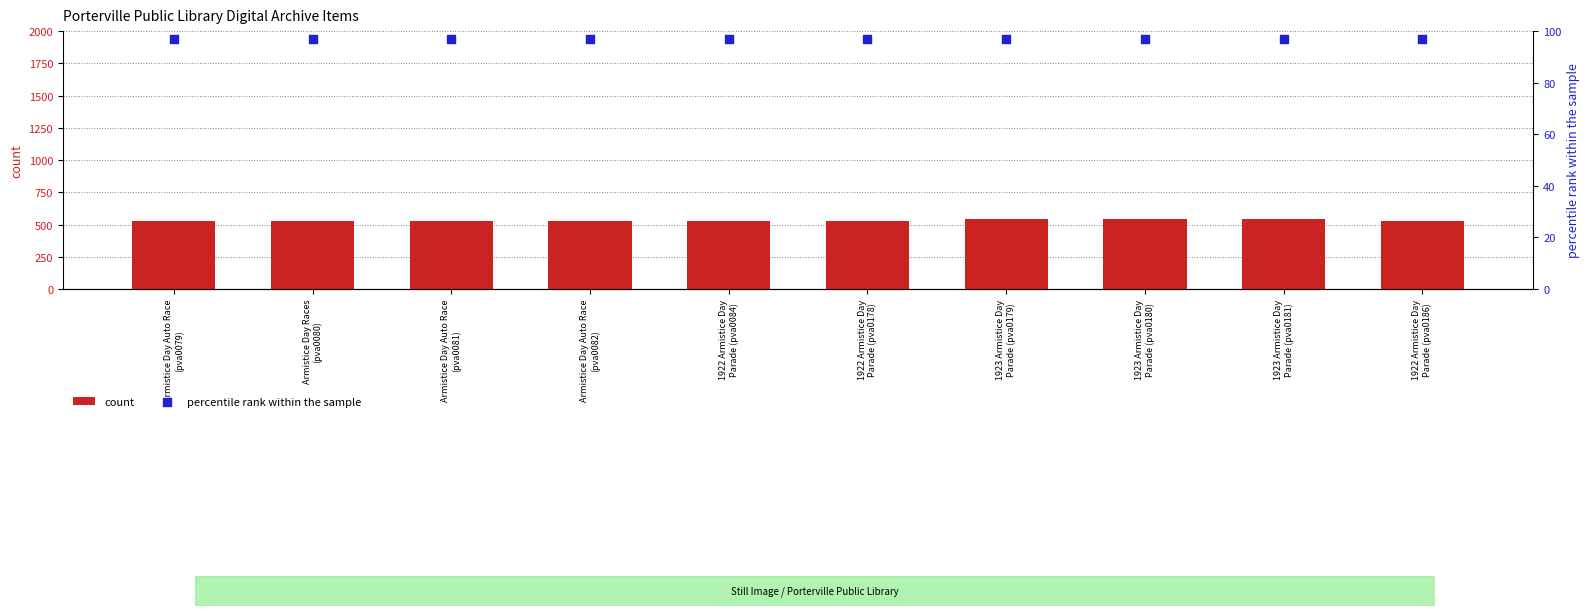

At how many categories does at least one series exceed 496?

10